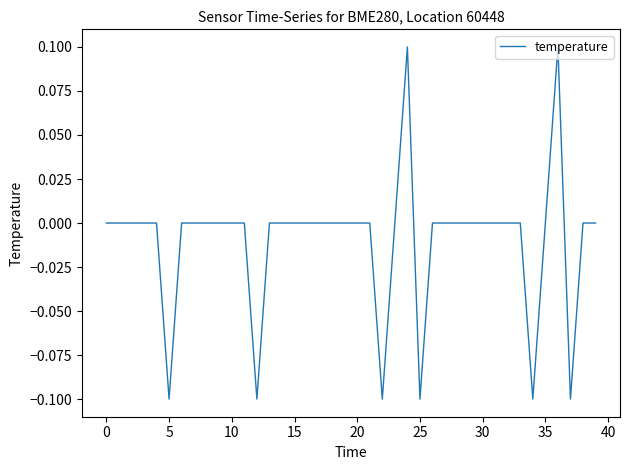

How many points are lower than both their immediate neighbors (excluding endpoints)?

6